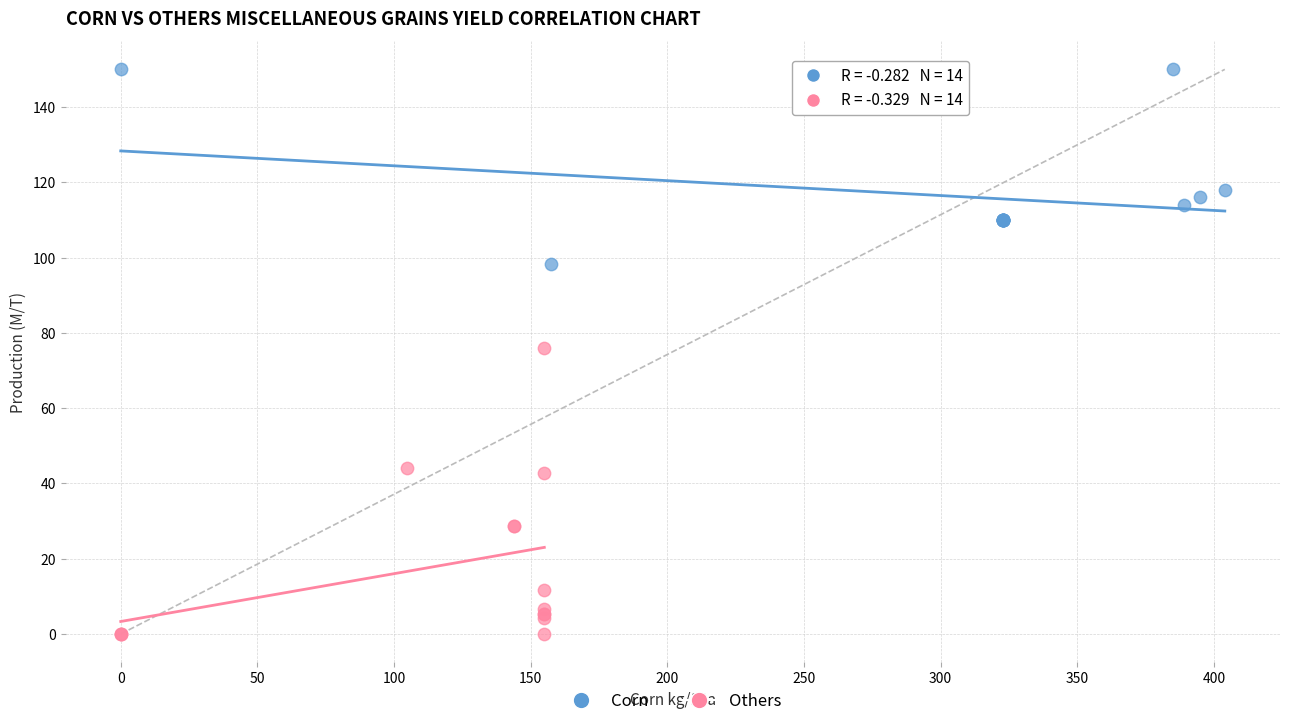

Which series reaches the minimum Y coordinate?

Others